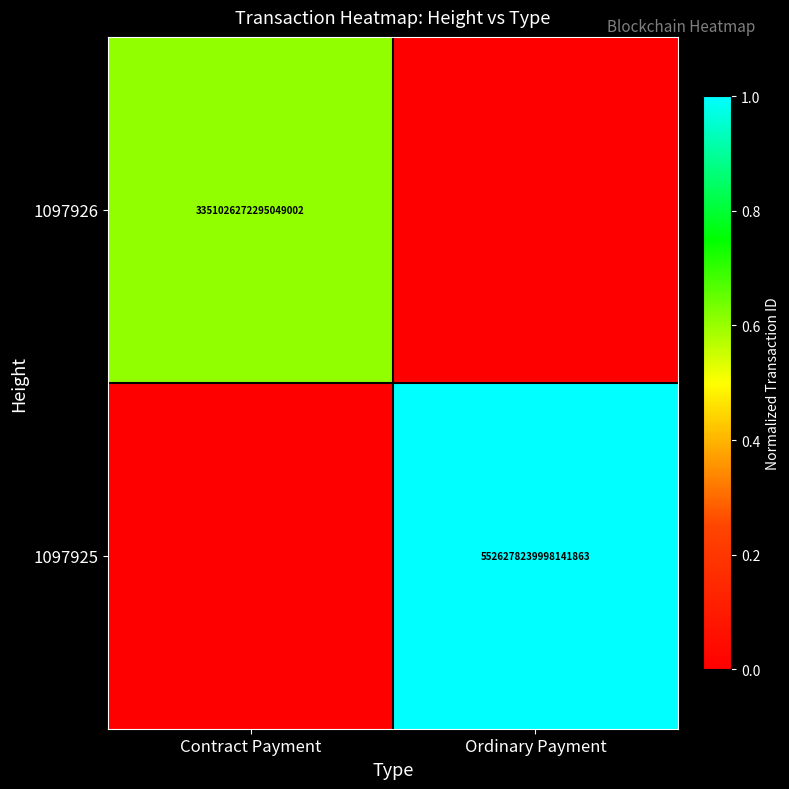

The value of 1097925 at Ordinary Payment is 2192674581250734848. True or false?

False